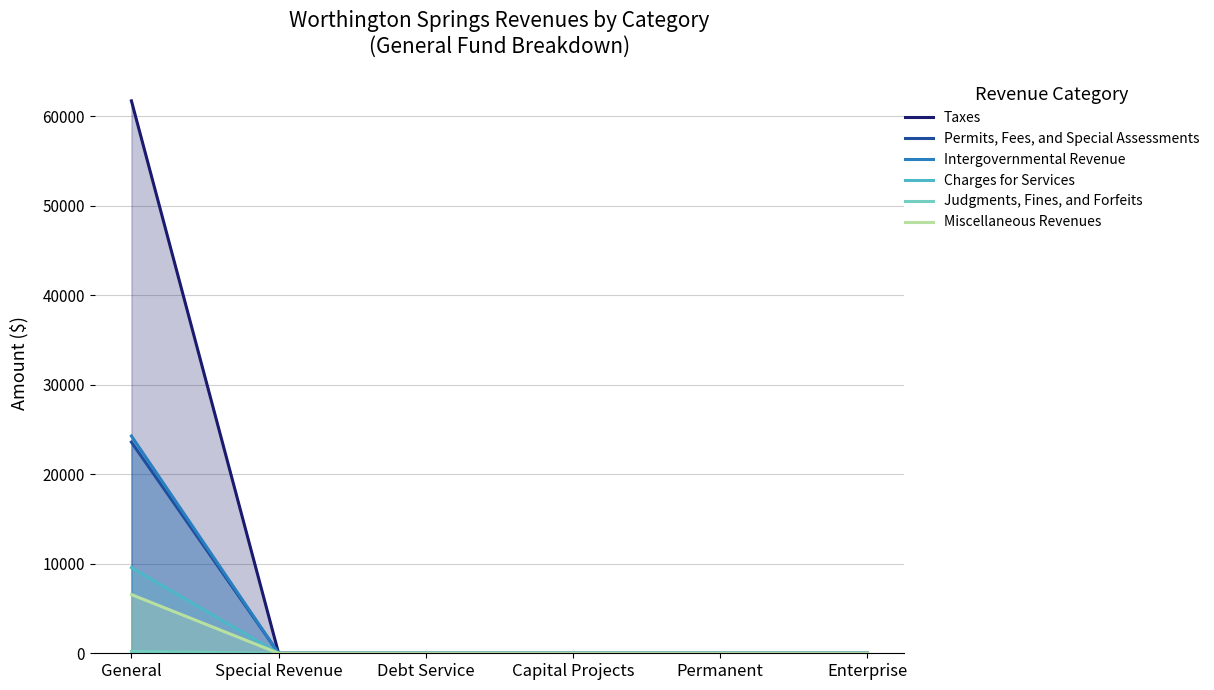

What is the difference between the maximum and minimum values in the Permits, Fees, and Special Assessments series?

23582